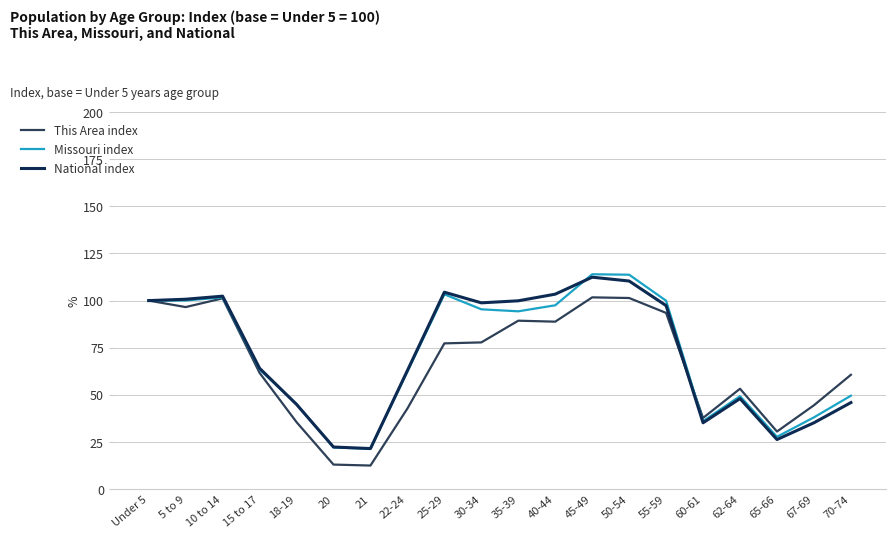

Where is the first local maximum for Missouri index?

10 to 14